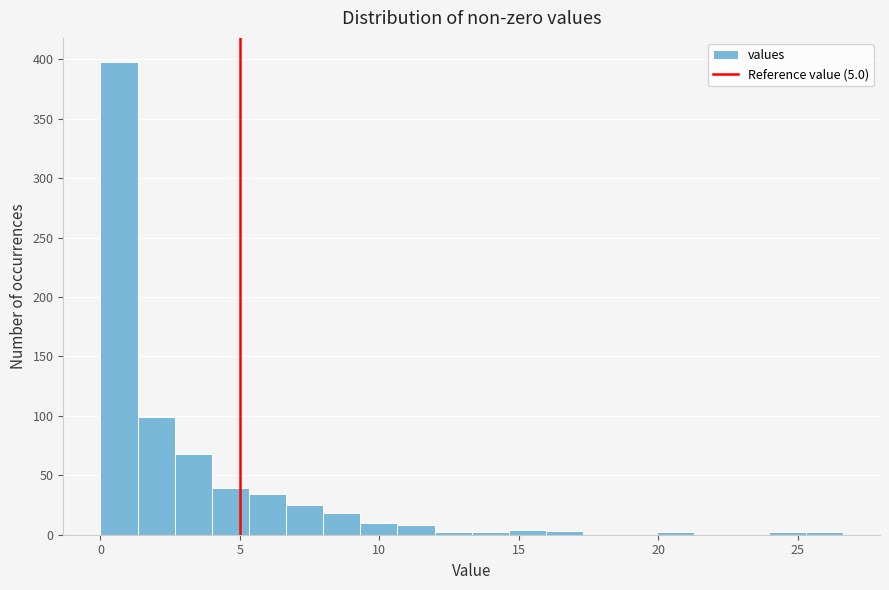

Around what value on the x-axis is the tallest bar? Give the approximate position of its centre, as read against the axis.

0.5